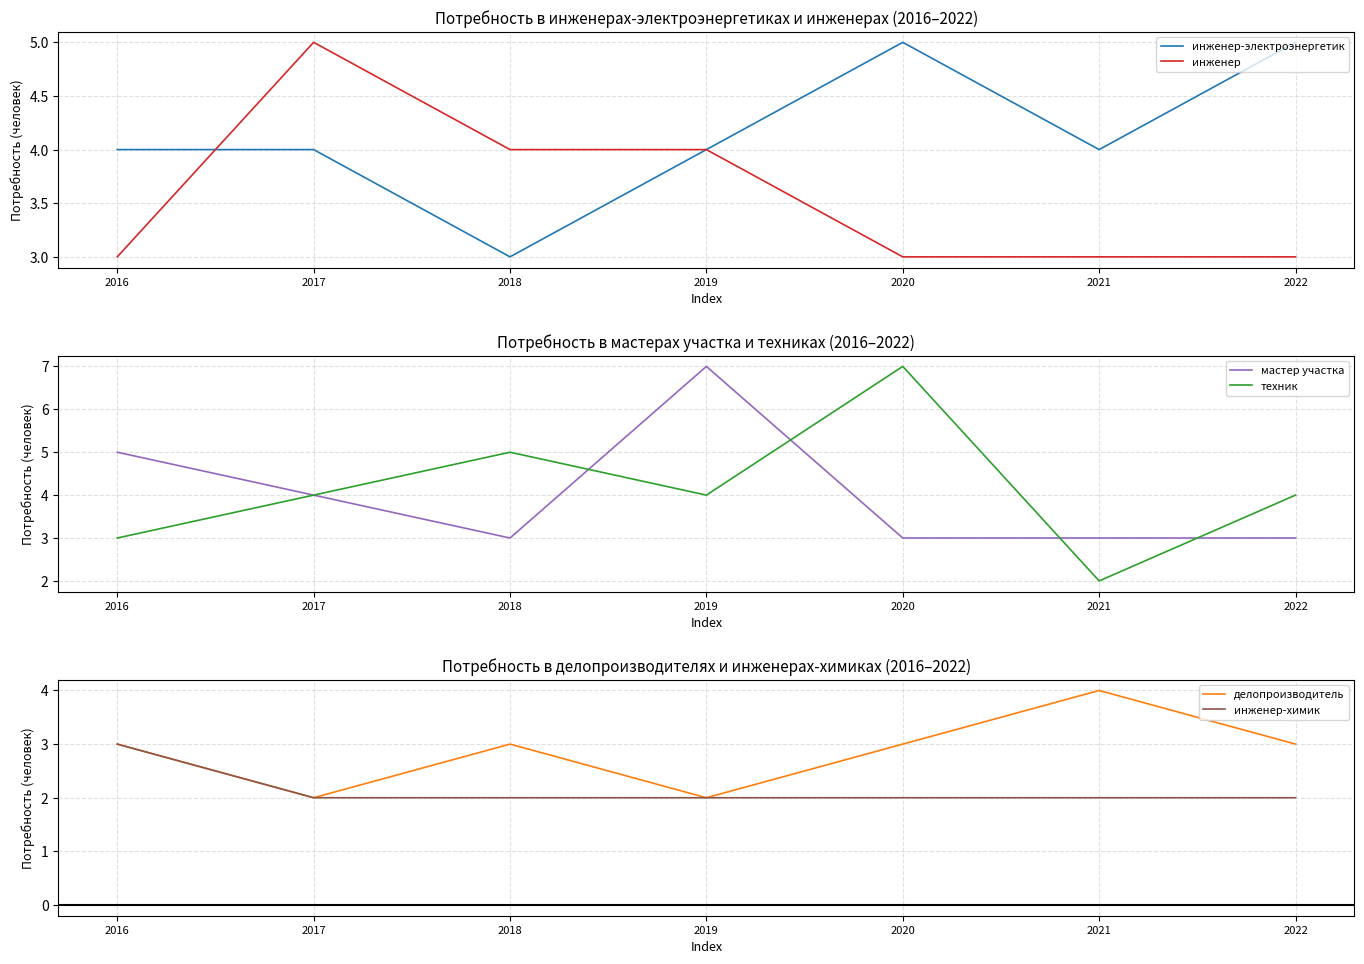

Does the chart have visible grid lines?

Yes